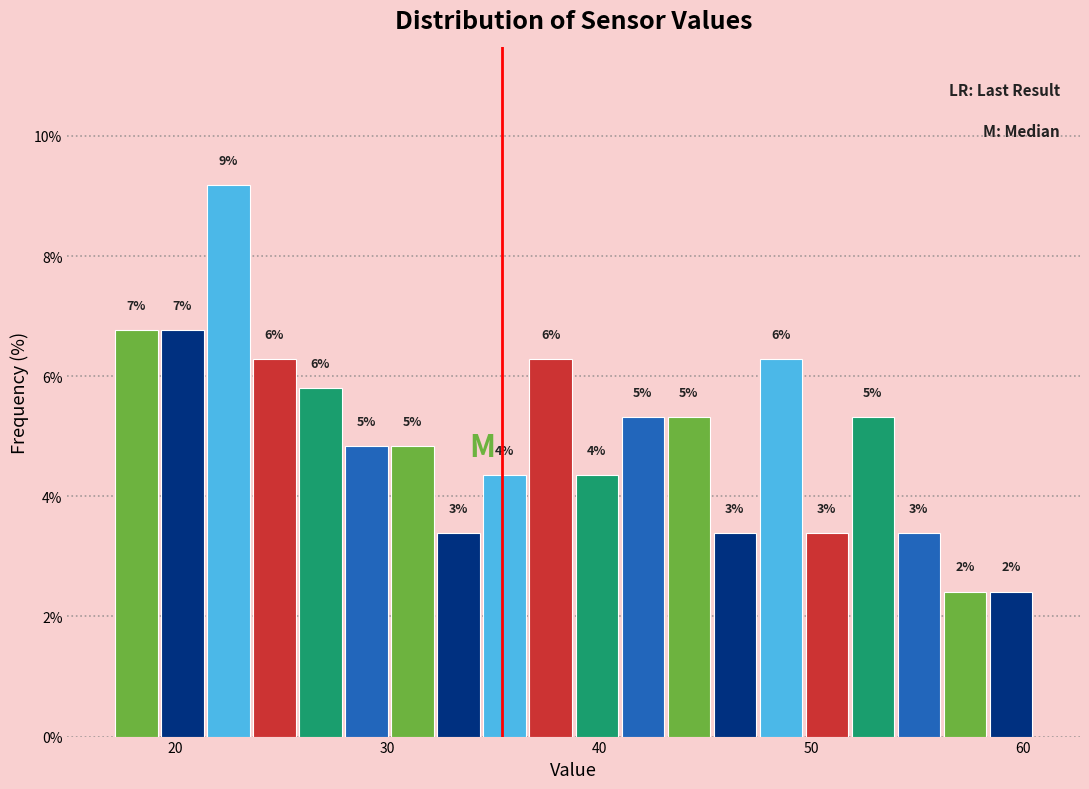

Around what value on the x-axis is the tallest bar? Give the approximate position of its centre, as read against the axis.

23